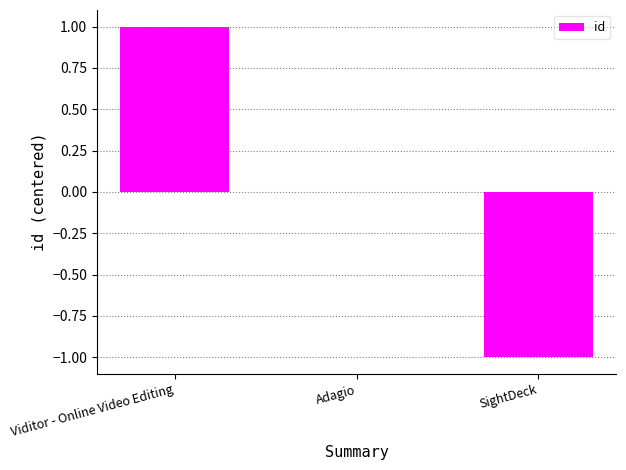

Which category has the highest value across all series?

Viditor - Online Video Editing